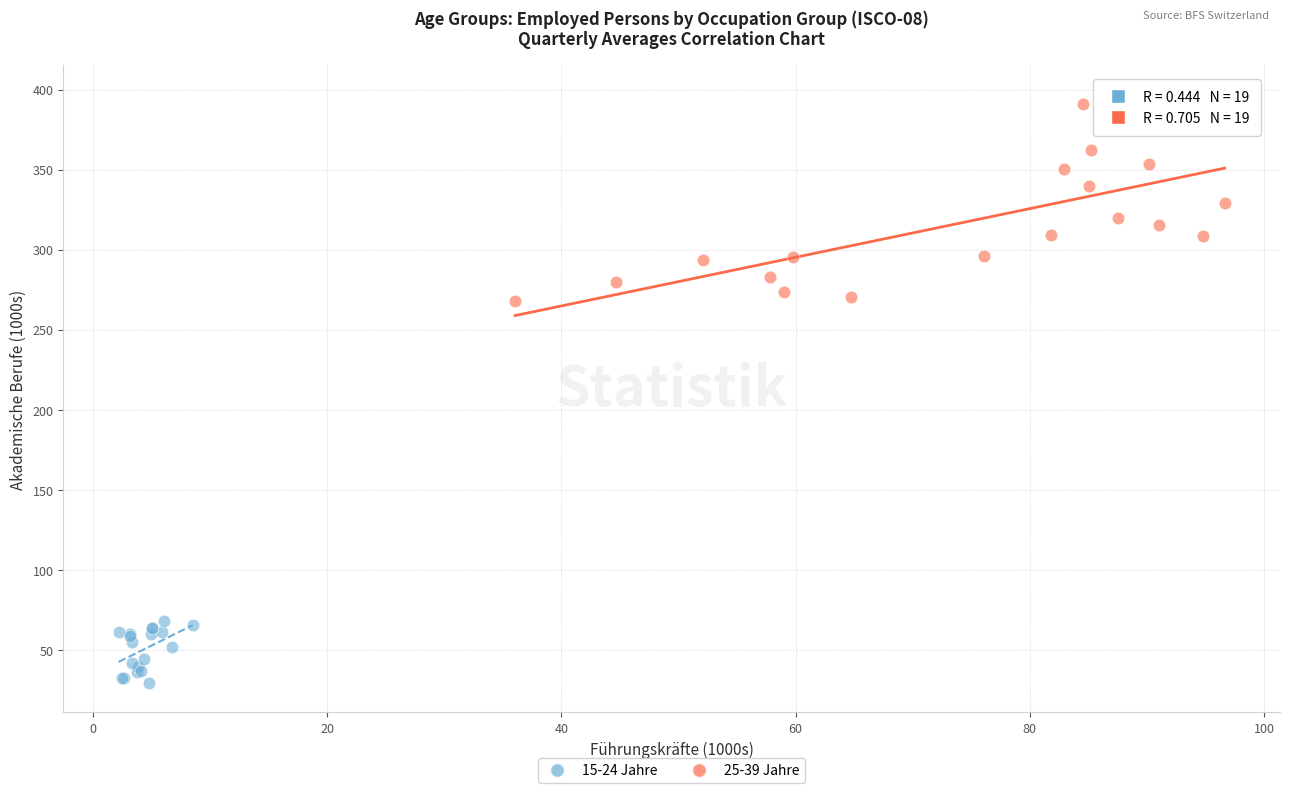

Which series has the largest Y range (max minus min)?

25-39 Jahre